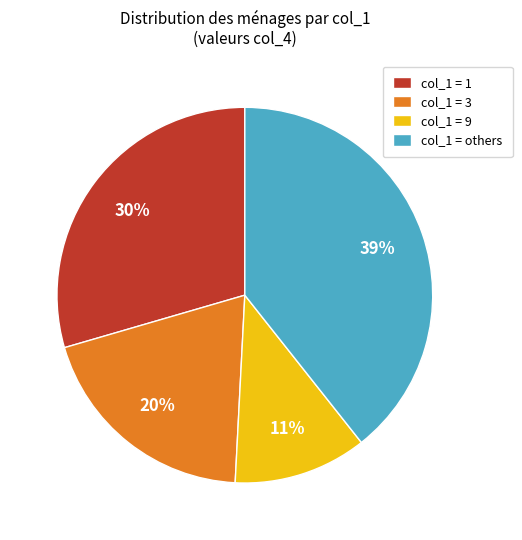

Rank the categories by value from lowest to highest.

col_1 = 9, col_1 = 3, col_1 = 1, col_1 = others